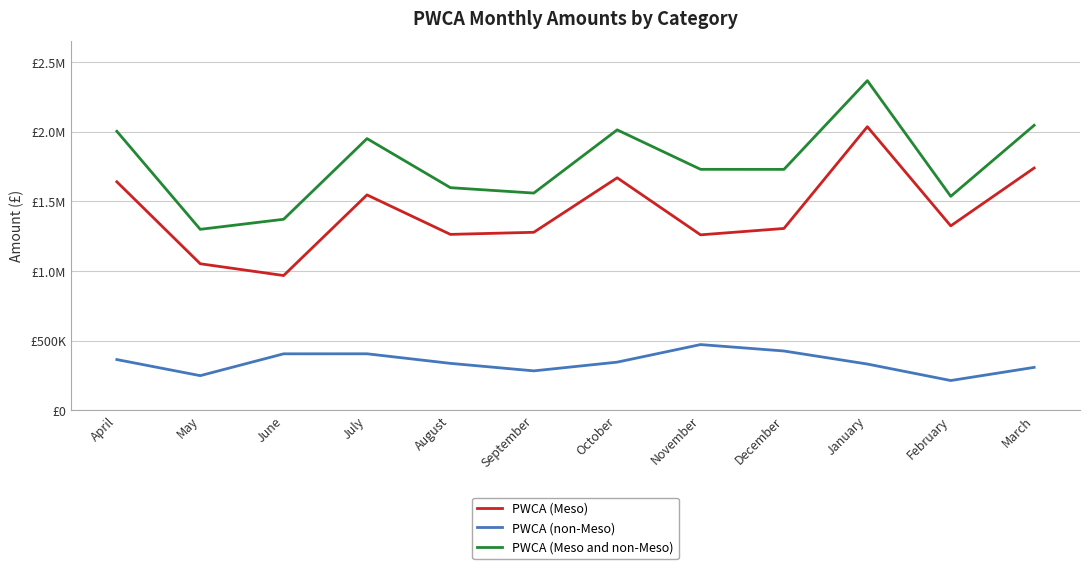

What are all the series names shown in the legend?

PWCA (Meso), PWCA (non-Meso), PWCA (Meso and non-Meso)